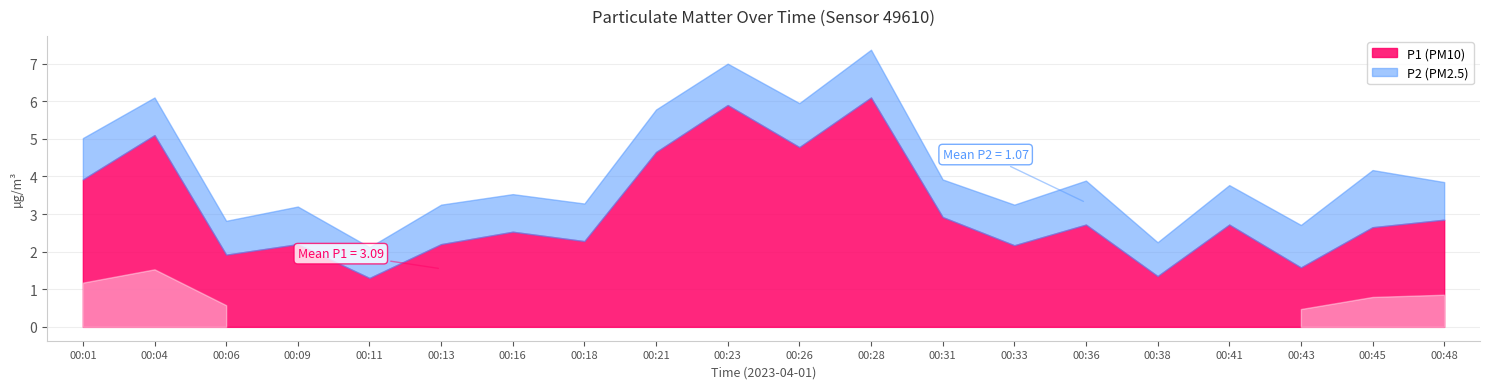

Does the chart have visible grid lines?

Yes